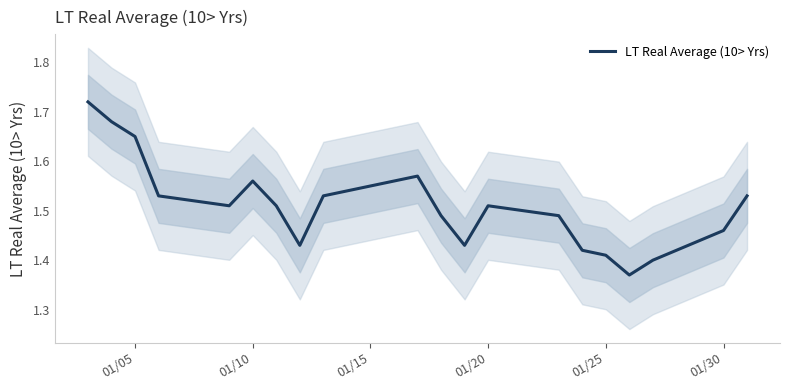

True or false: LT Real Average (10> Yrs) has a value of 2.9 at 01/05.

False